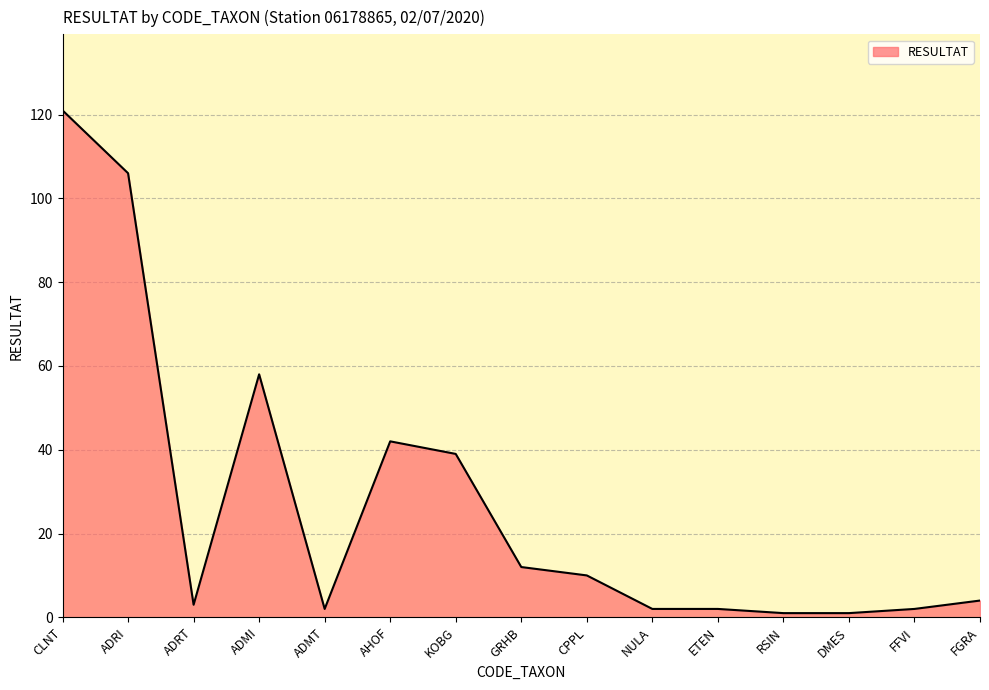

Is it true that the value at ADMT is 2?

True